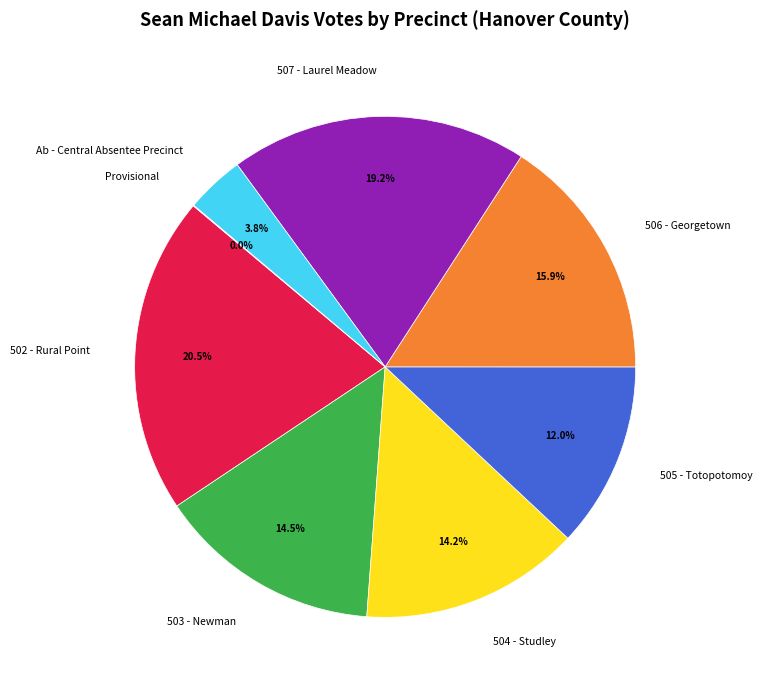

To the nearest percent, what is the difference between the largest and smallest slice percentages?

20%